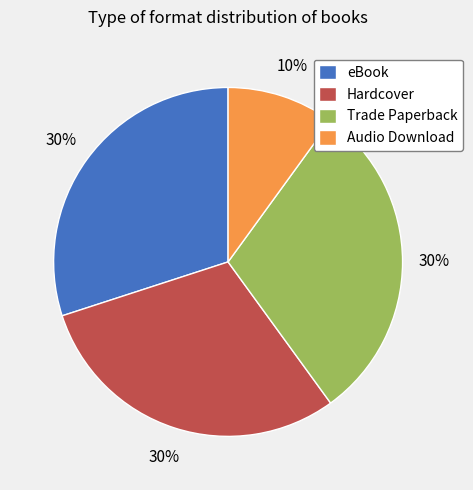

Do Audio Download and Trade Paperback together represent more than half of the pie?

No